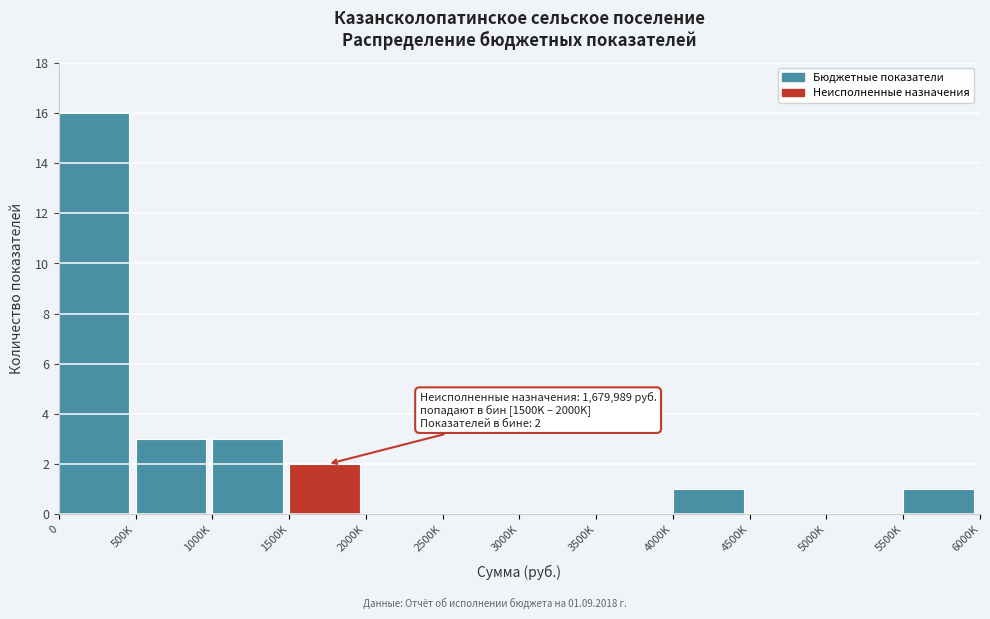

Reading left to right, transcribe all the data shown in this chart.

0=16	500K=3	1000K=3	1500K=2	2000K=0	2500K=0	3000K=0	3500K=0	4000K=1	4500K=0	5000K=0	5500K=1